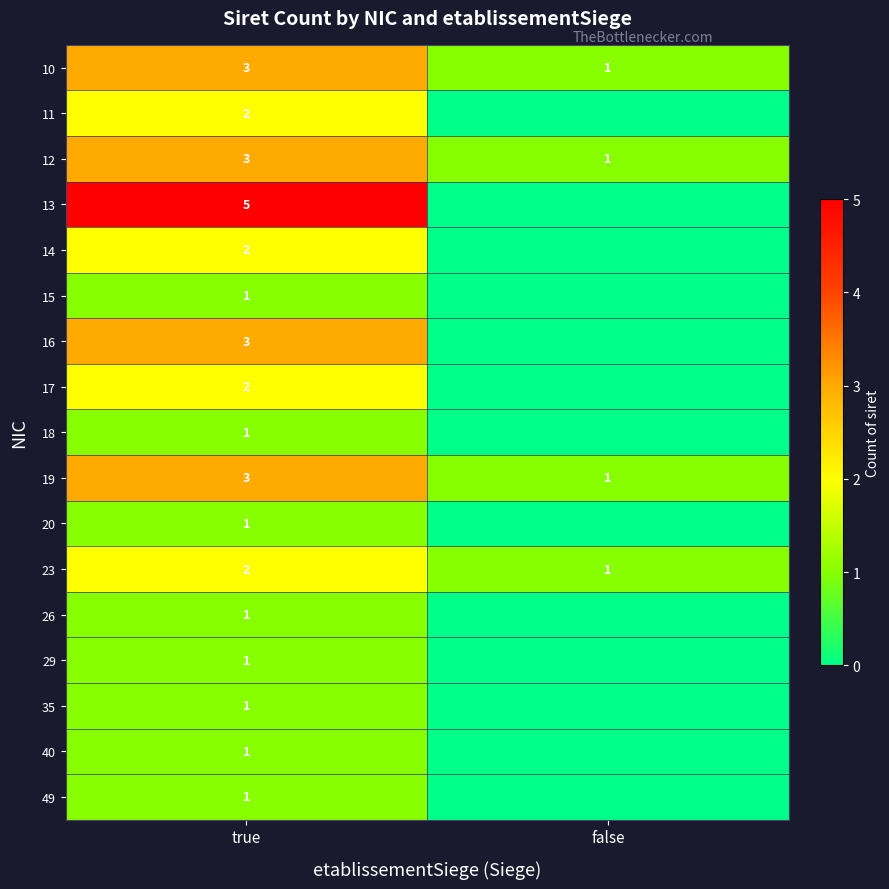

Rank the categories by 19 value from lowest to highest.

false, true